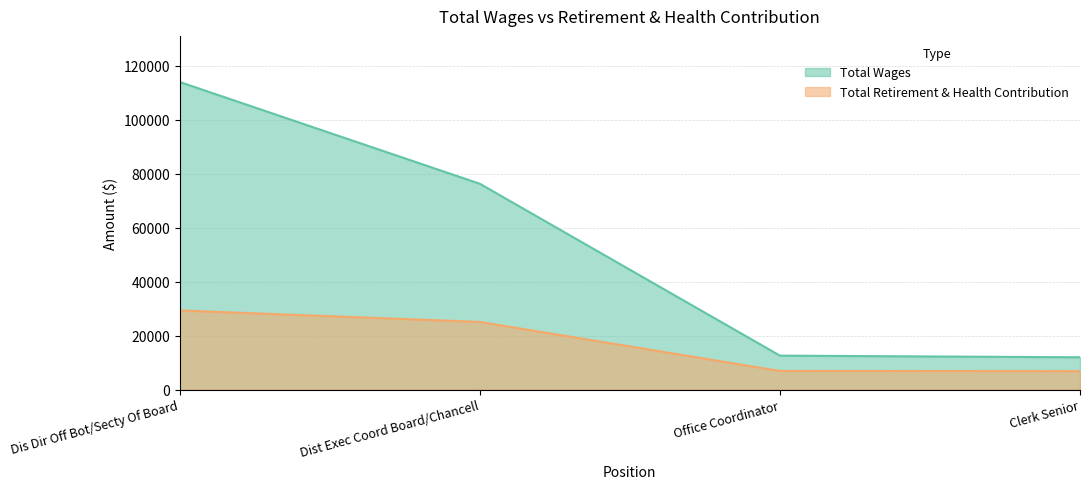

Is the value of Total Retirement & Health Contribution at Office Coordinator greater than the value of Total Wages at Dis Dir Off Bot/Secty Of Board?

No